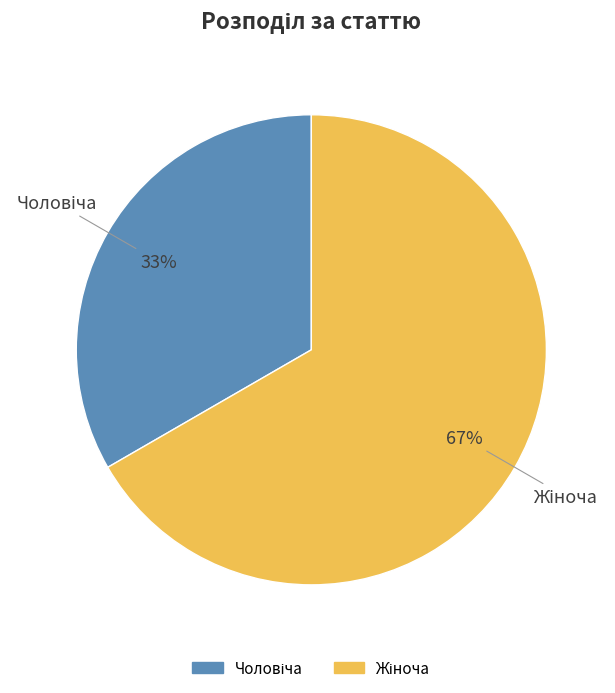

Is there a majority slice in this chart?

Yes